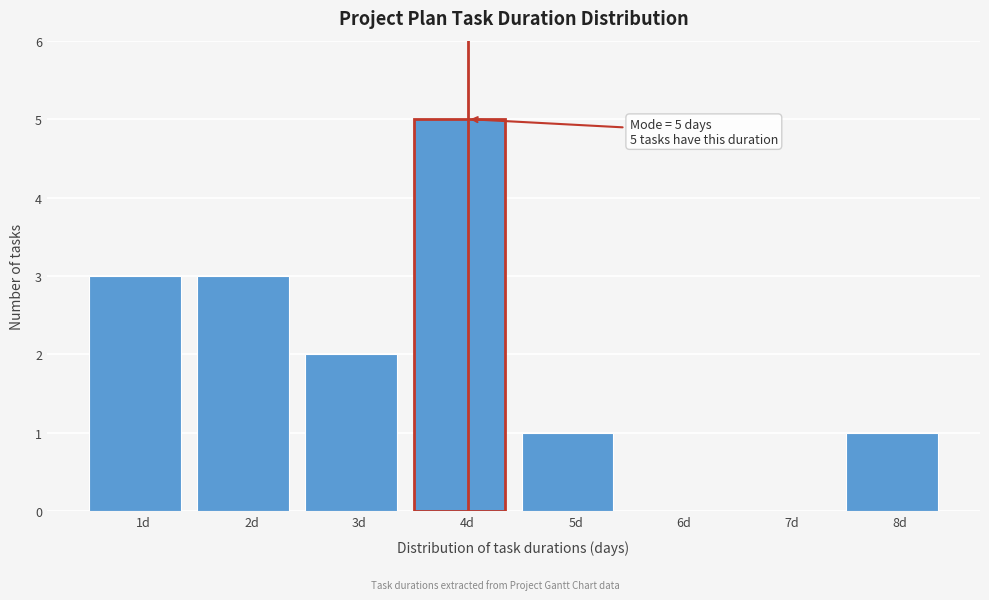

Reading left to right, transcribe all the data shown in this chart.

1d=3	2d=3	3d=2	4d=5	5d=1	6d=0	7d=0	8d=1